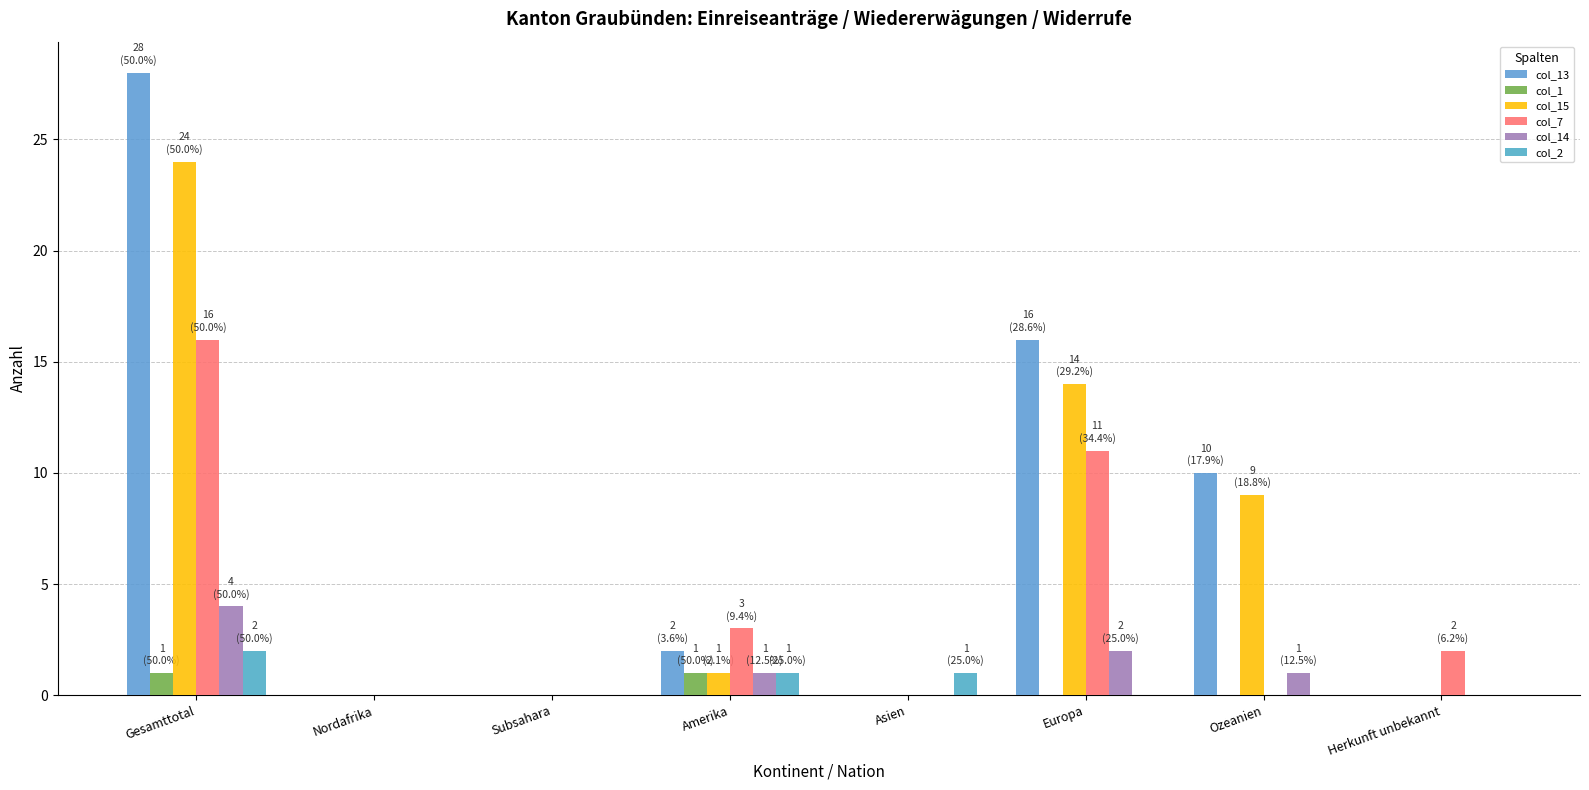

Is it true that col_13 equals 10 at Ozeanien?

True